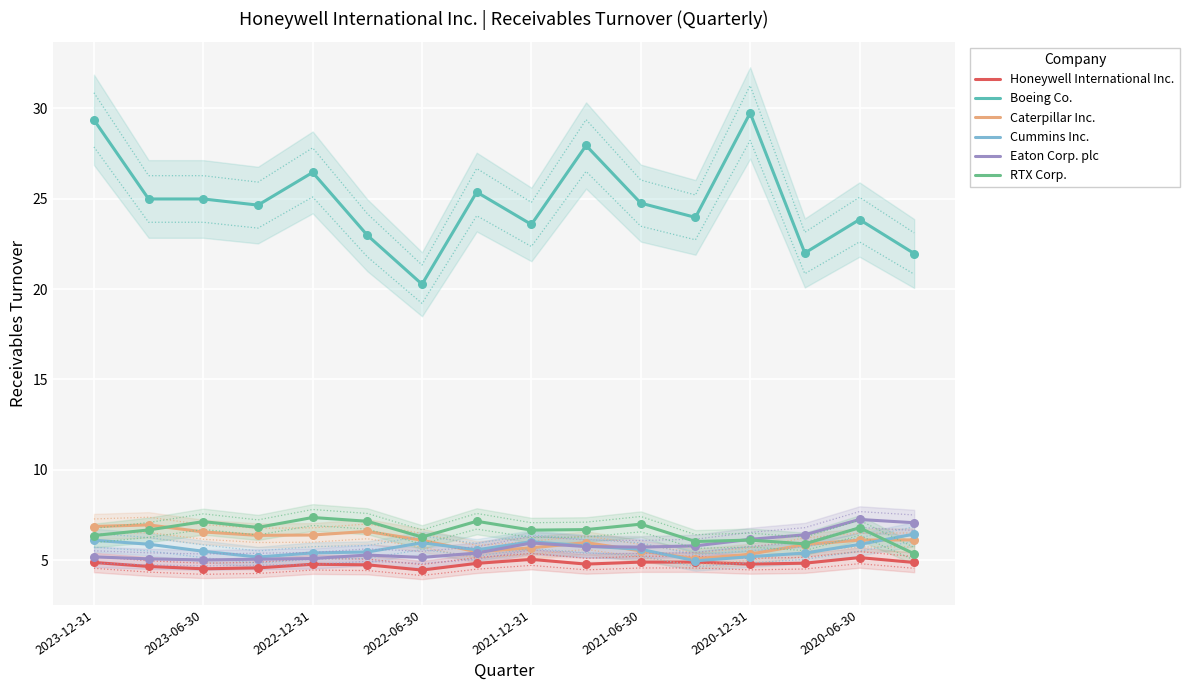

What are all the series names shown in the legend?

Honeywell International Inc., Boeing Co., Caterpillar Inc., Cummins Inc., Eaton Corp. plc, RTX Corp.